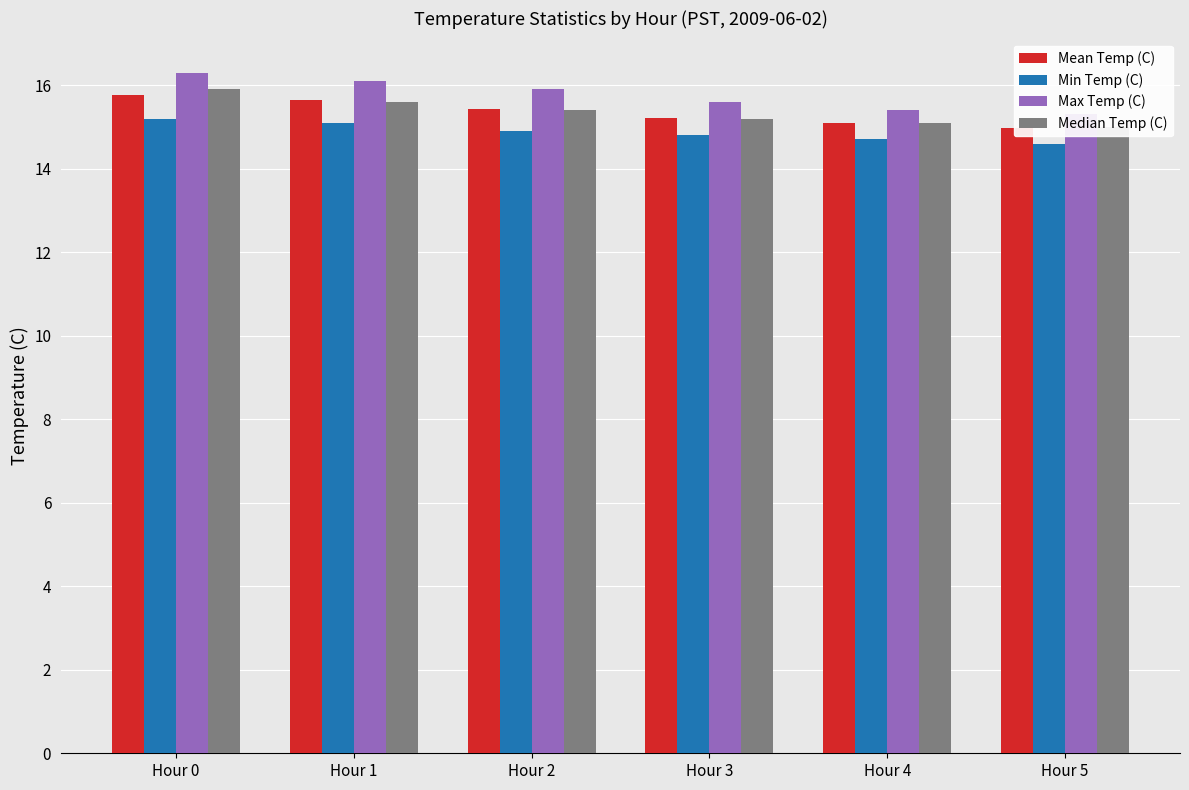

Read the Min Temp (C) value at Hour 3.

14.8